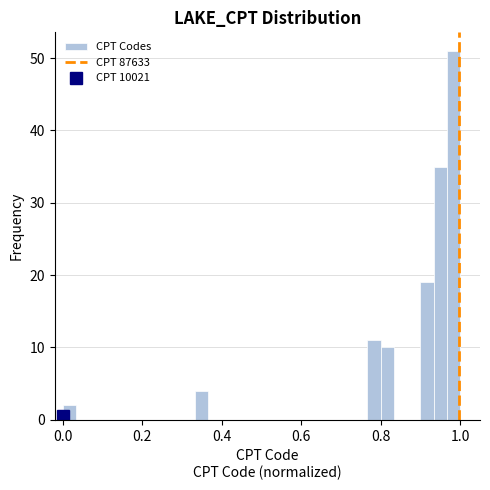

Around what value on the x-axis is the tallest bar? Give the approximate position of its centre, as read against the axis.

0.98